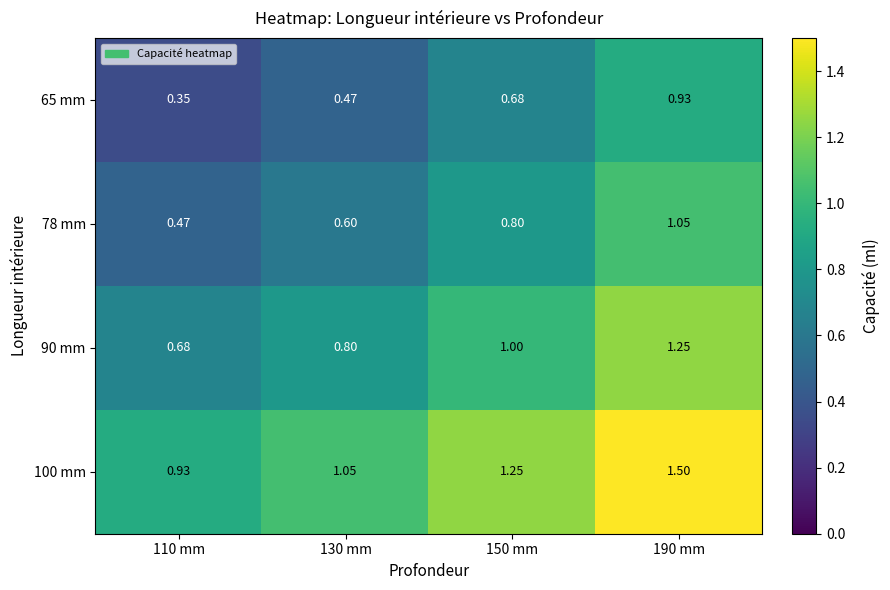

Is the value of 65 mm at 110 mm greater than the value of 78 mm at 190 mm?

No